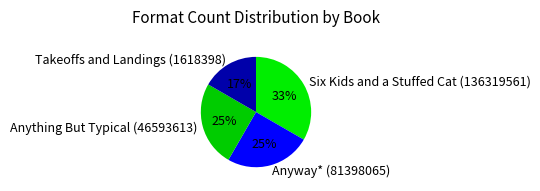

Does any single category account for the majority?

No